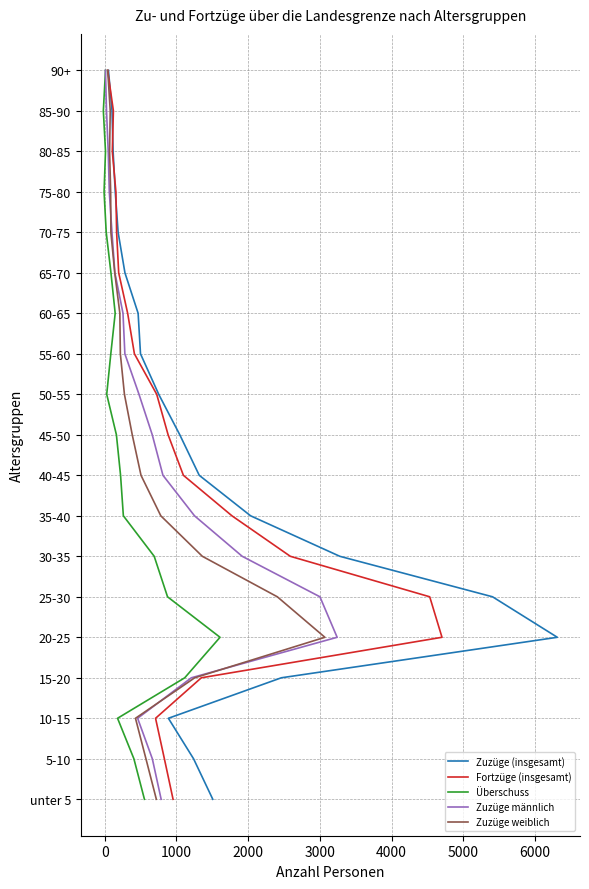

How many categories are shown in the chart?

19